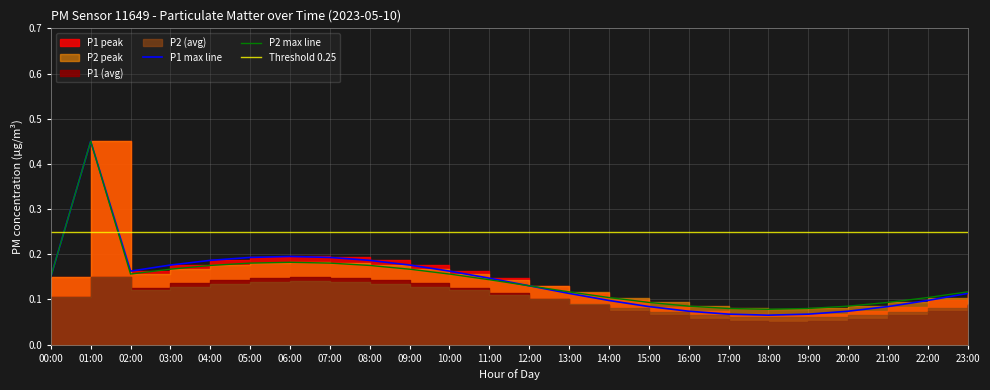

At how many categories does at least one series exceed 0?

24